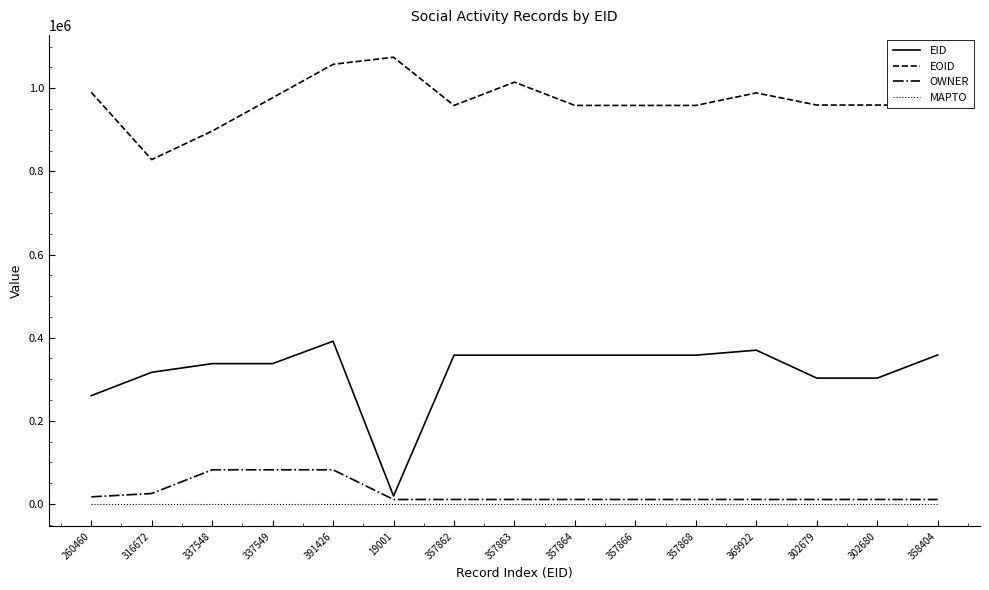

True or false: EOID and OWNER cross at least once.

False